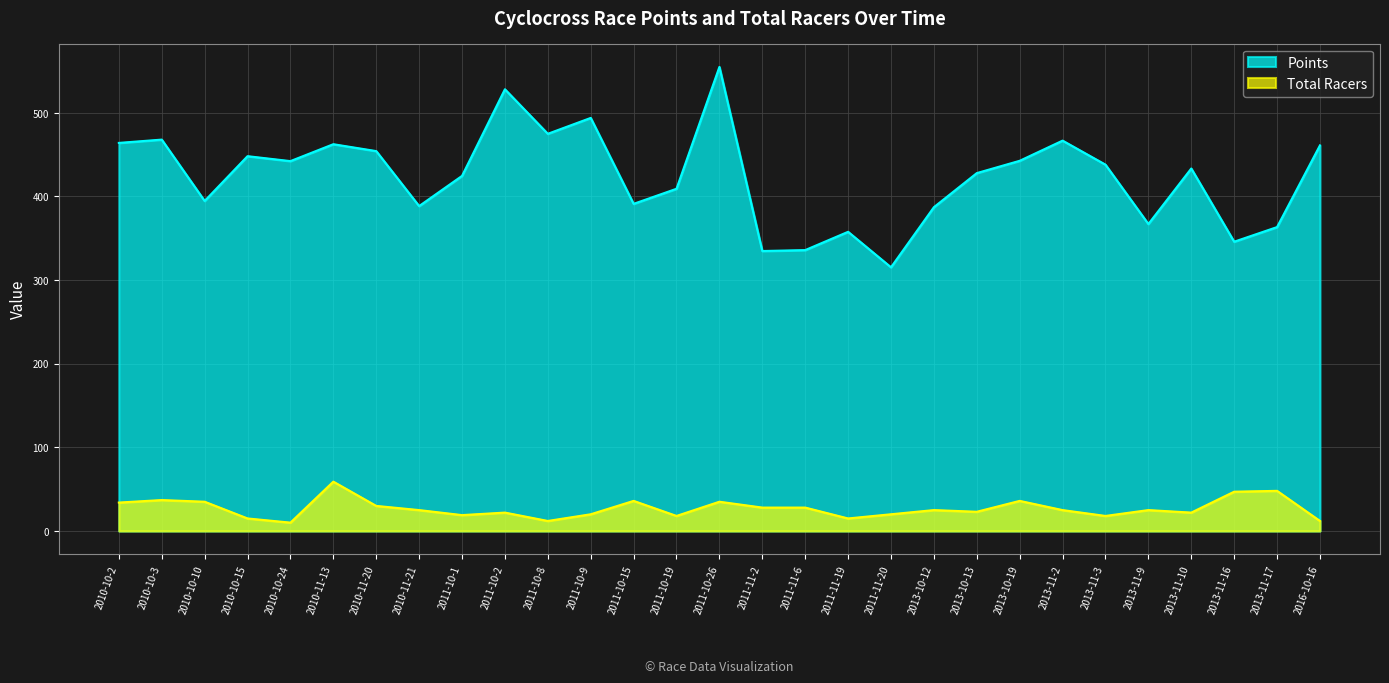

What is the difference between the maximum and minimum values in the Points series?

239.6